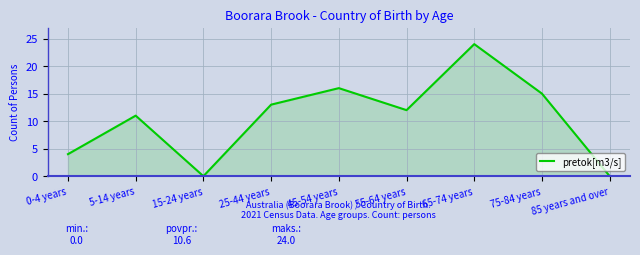

How many categories are shown in the chart?

9